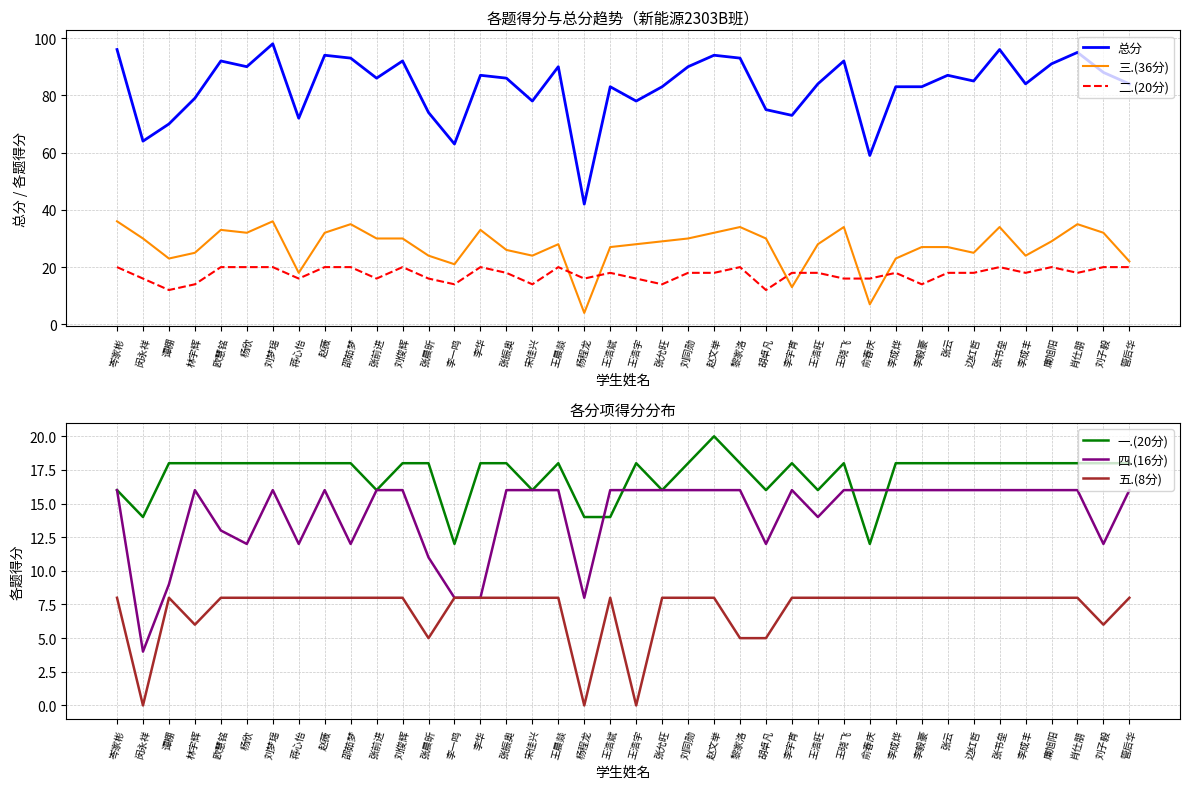

At how many categories does at least one series exceed 60?

38